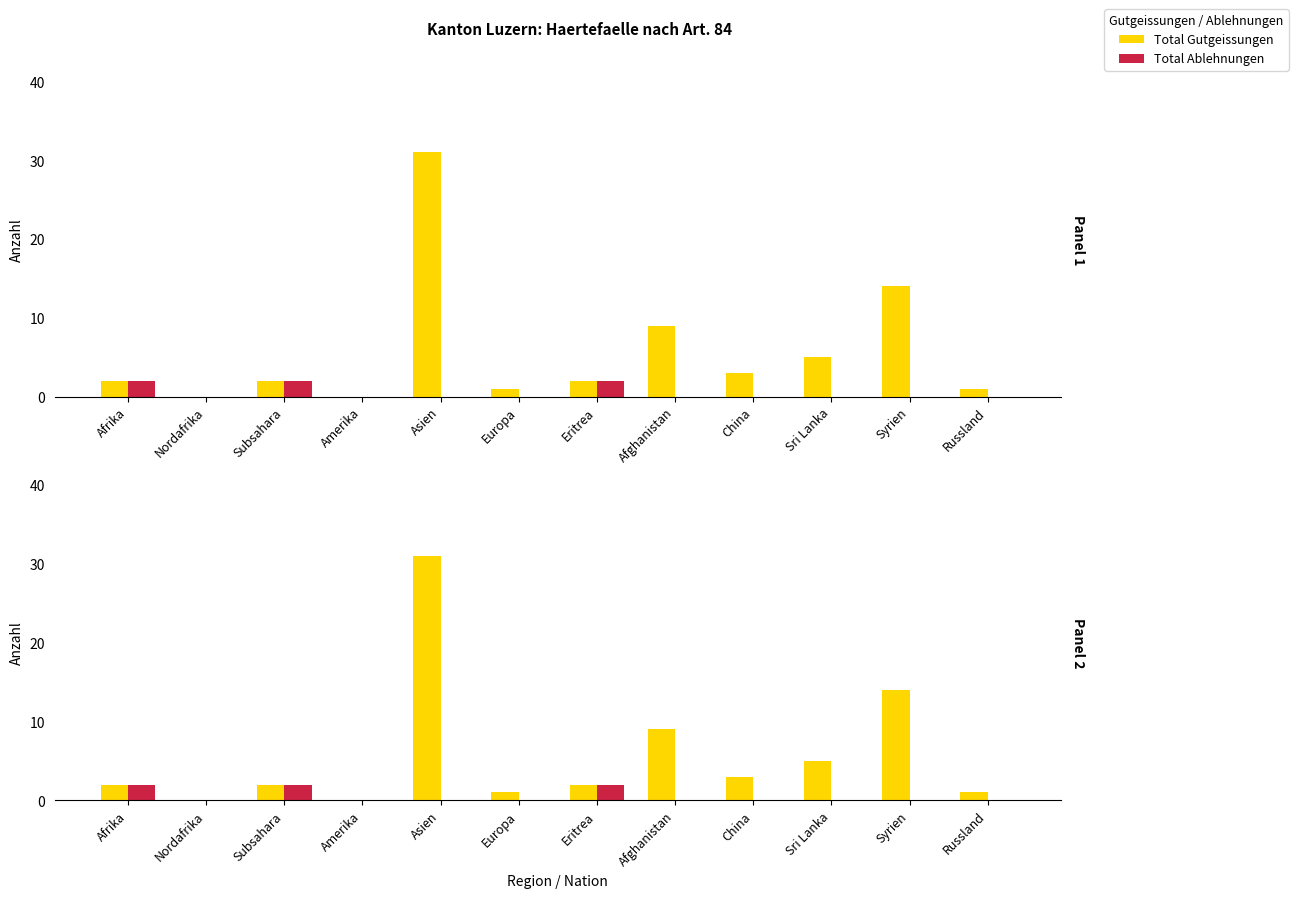

List the series in order of their overall mean, lowest first.

Total Ablehnungen, Total Gutgeissungen